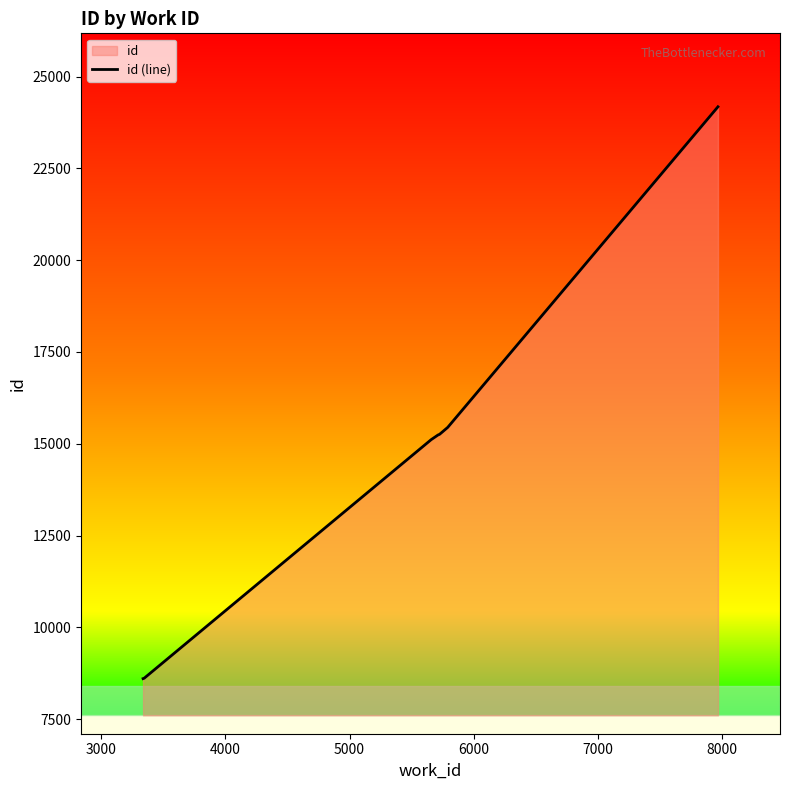

What is the value of the 8th point from the left?

15260